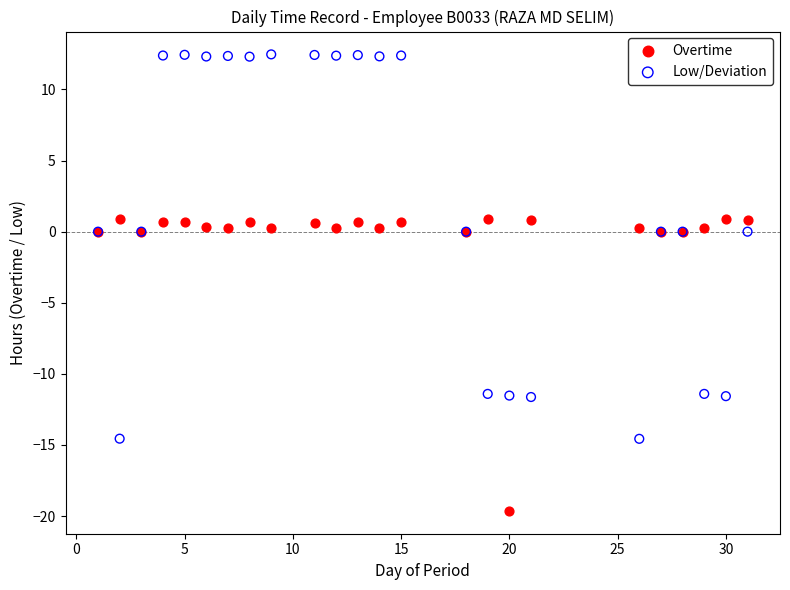

What is the X range (max minus min) for the scatter plot?

30.0